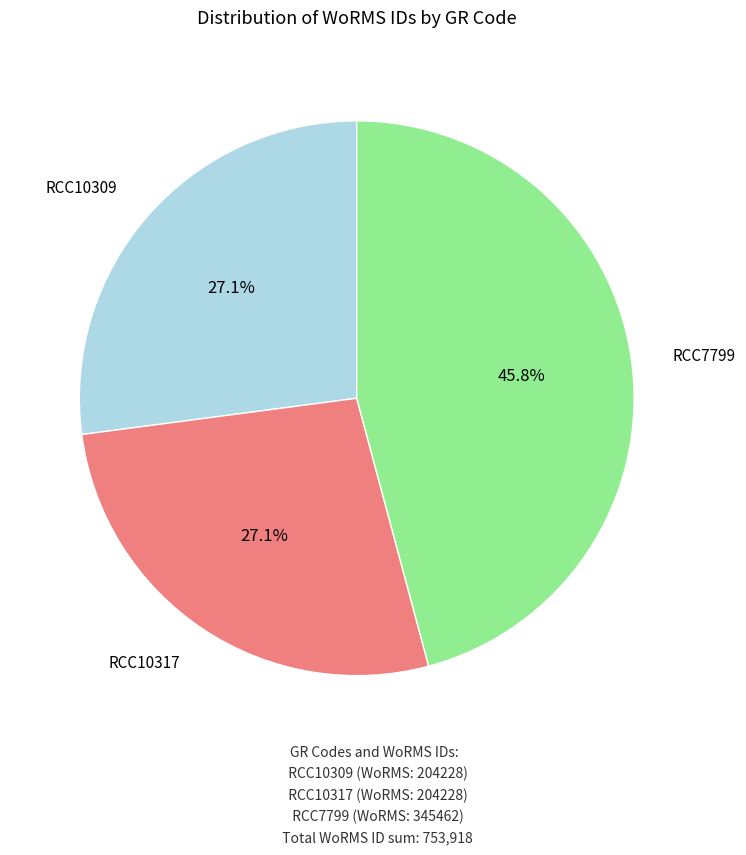

Is there a majority slice in this chart?

No